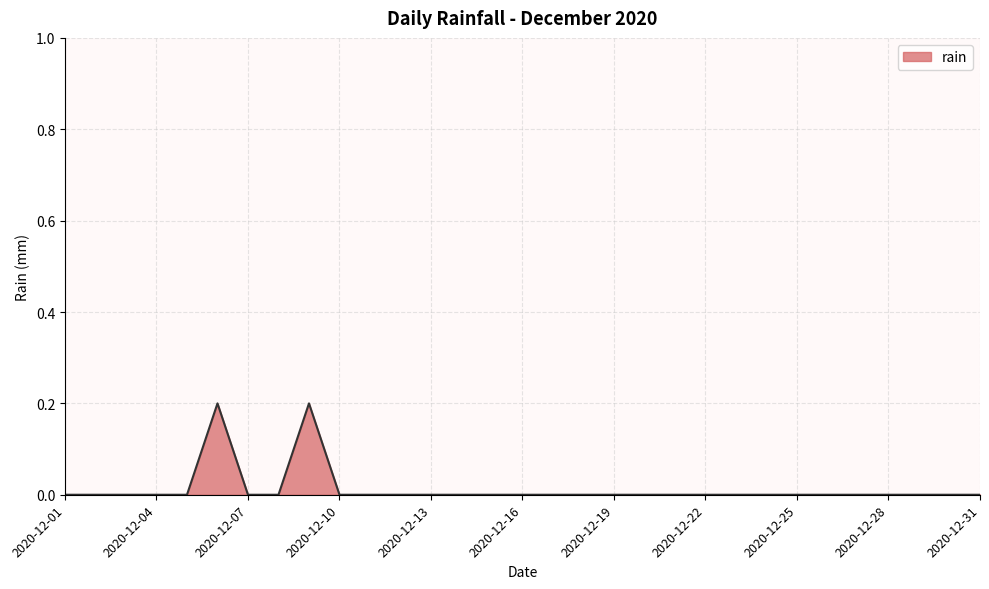

What is the difference between the second highest and minimum values?

0.2